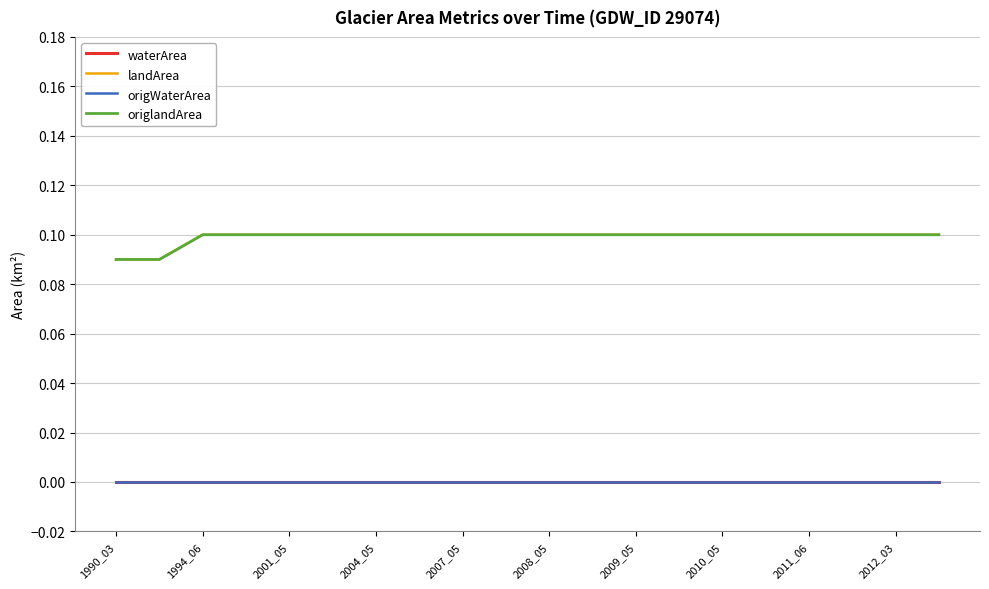

What is the label of the 5th point from the left?

2001_05